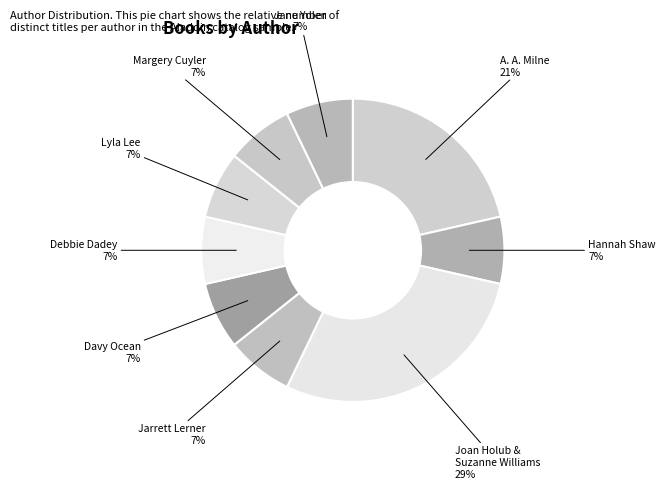

What percentage is the Jarrett Lerner slice, to the nearest percent?

7%